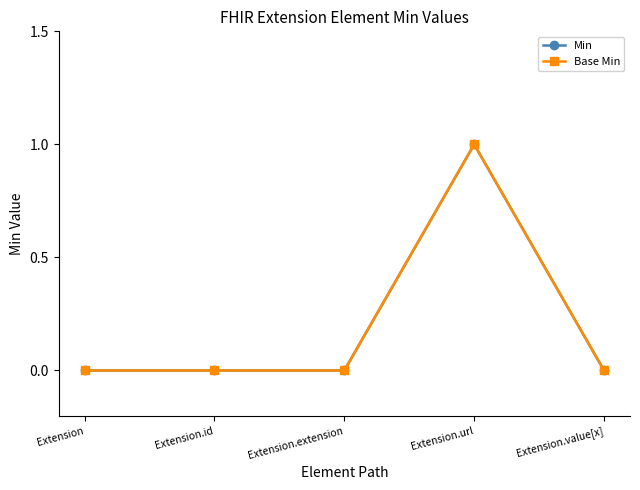

True or false: Min and Base Min cross at least once.

False